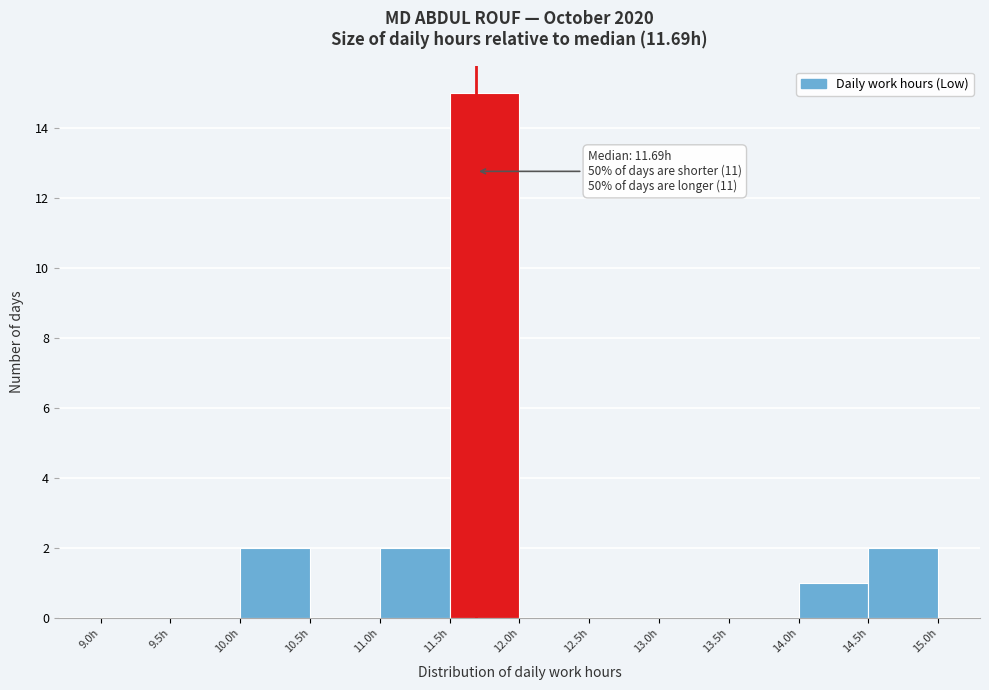

Which range on the x-axis has the tallest bar?

11.5 to 12.0